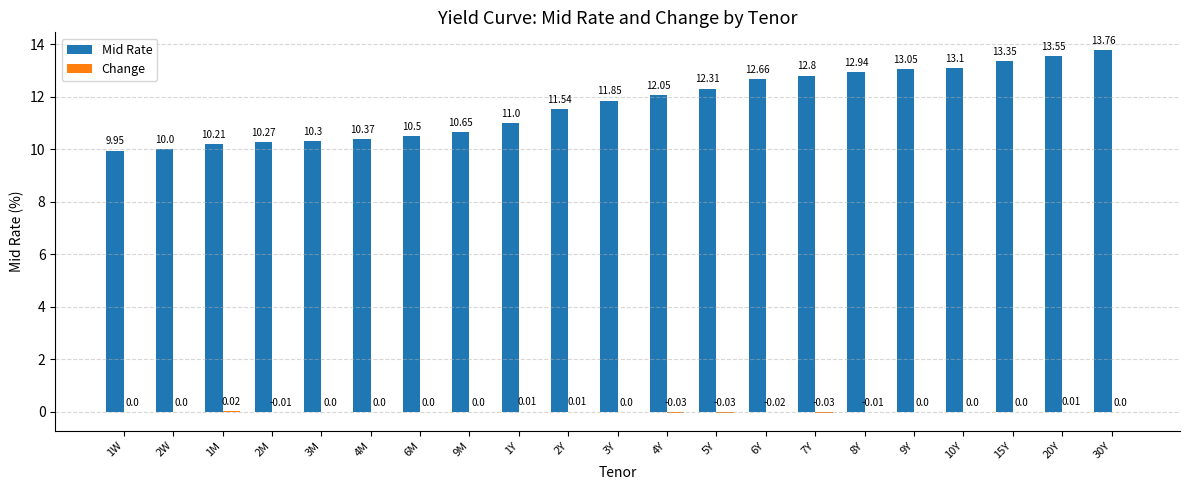

Which series changed the most between 8Y and 20Y?

Mid Rate